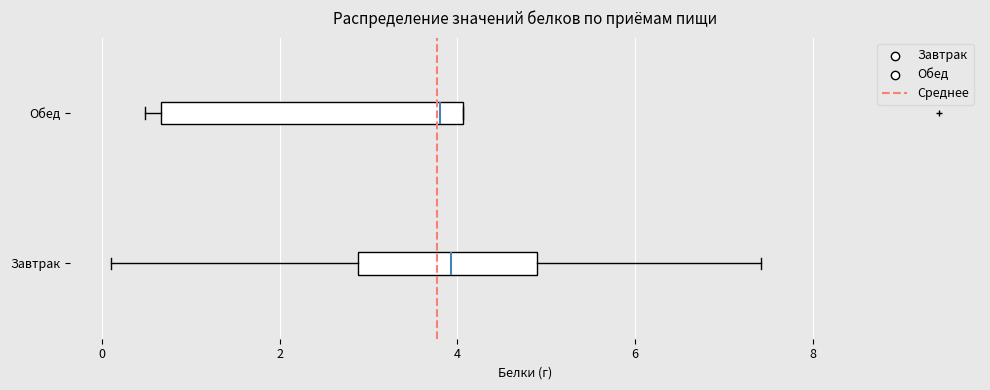

Reading bottom to top, transcribe this box plot: for each box, give where its median line is, the range the box spans, and where its two whiskers end, as read against the x-axis. The values are not printed on the chart, so give them approximately, as read against the axis.

Завтрак: median 4.0, box 2.8 to 5.0, whiskers 0.2 to 7.4
Обед: median 3.8, box 0.6 to 4.0, whiskers 0.4 to 4.0